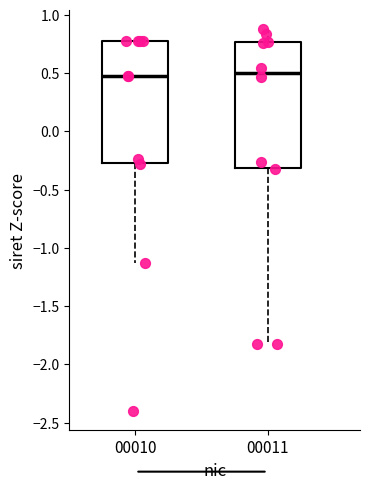

Reading left to right, read every box against the y-axis: the position of its median line, the range the box covers, and the ends of its whiskers. The values are not printed on the chart, so give them approximately, as read against the axis.

00010: median 0.50, box -0.25 to 0.75, whiskers -1.15 to 0.75
00011: median 0.50, box -0.30 to 0.75, whiskers -1.85 to 0.85